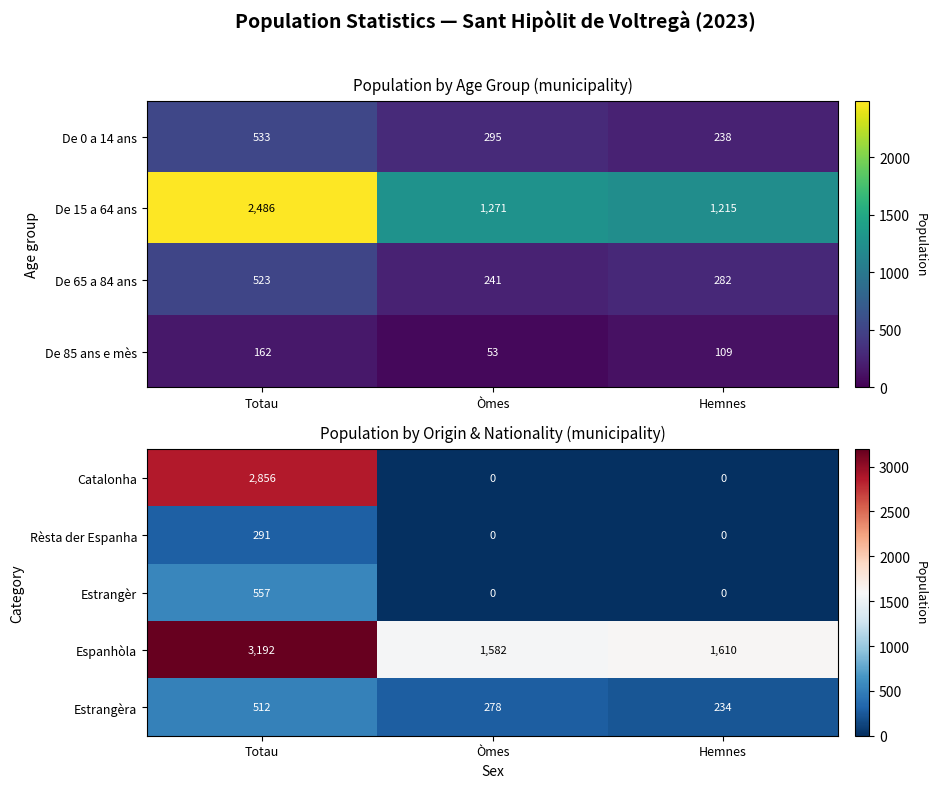

The value of Catalonha at Òmes is 1916. True or false?

False